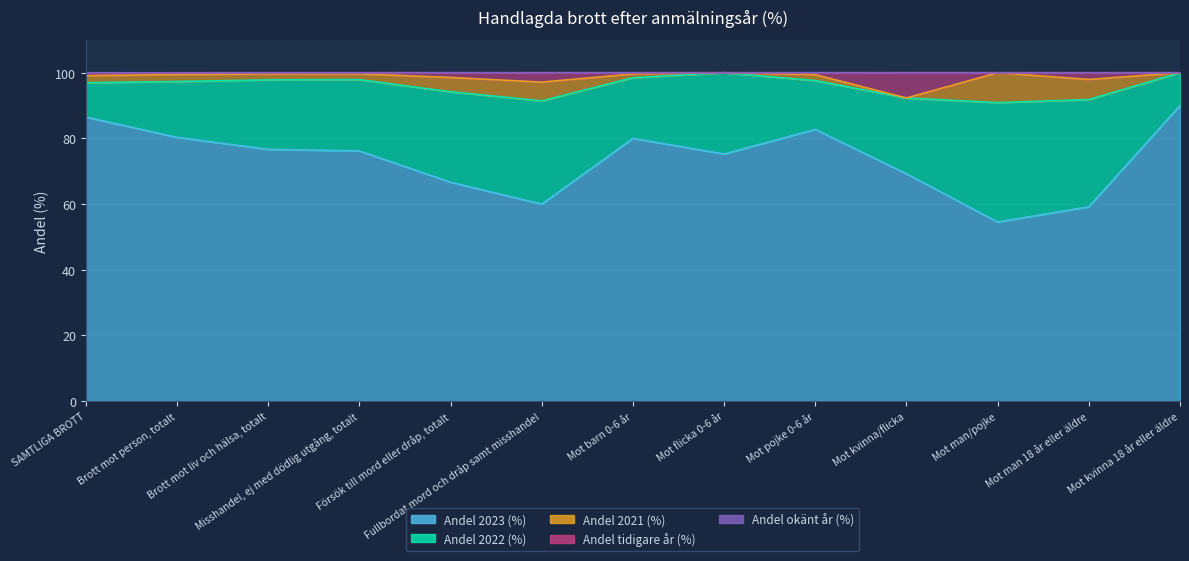

True or false: Andel tidigare år (%) has more than 2 points higher than both neighbors.

True